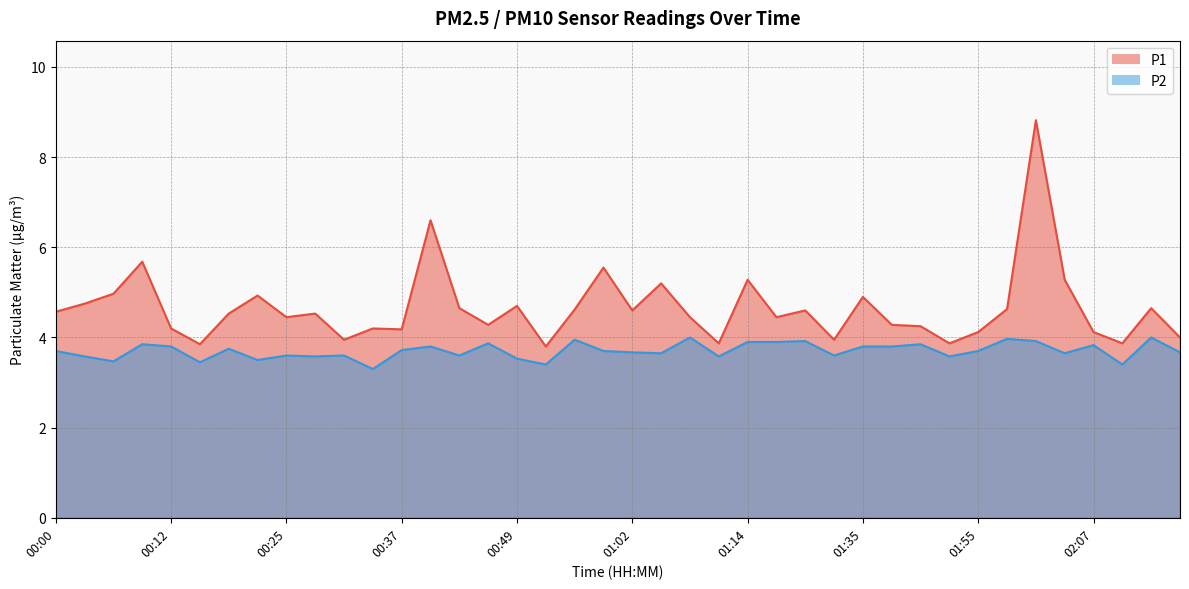

Reading left to right, transcribe all the data shown in this chart.

P1: 4.6	4.8	5.0	5.7	4.2	3.9	4.5	4.9	4.5	4.5	4.0	4.2	4.2	6.6	4.7	4.3	4.7	3.8	4.6	5.5	4.6	5.2	4.5	3.9	5.3	4.5	4.6	4.0	4.9	4.3	4.2	3.9	4.1	4.6	8.8	5.3	4.1	3.9	4.7	4.0
P2: 3.7	3.6	3.5	3.9	3.8	3.5	3.8	3.5	3.6	3.6	3.6	3.3	3.7	3.8	3.6	3.9	3.5	3.4	4.0	3.7	3.7	3.6	4.0	3.6	3.9	3.9	3.9	3.6	3.8	3.8	3.9	3.6	3.7	4.0	3.9	3.6	3.8	3.4	4.0	3.7